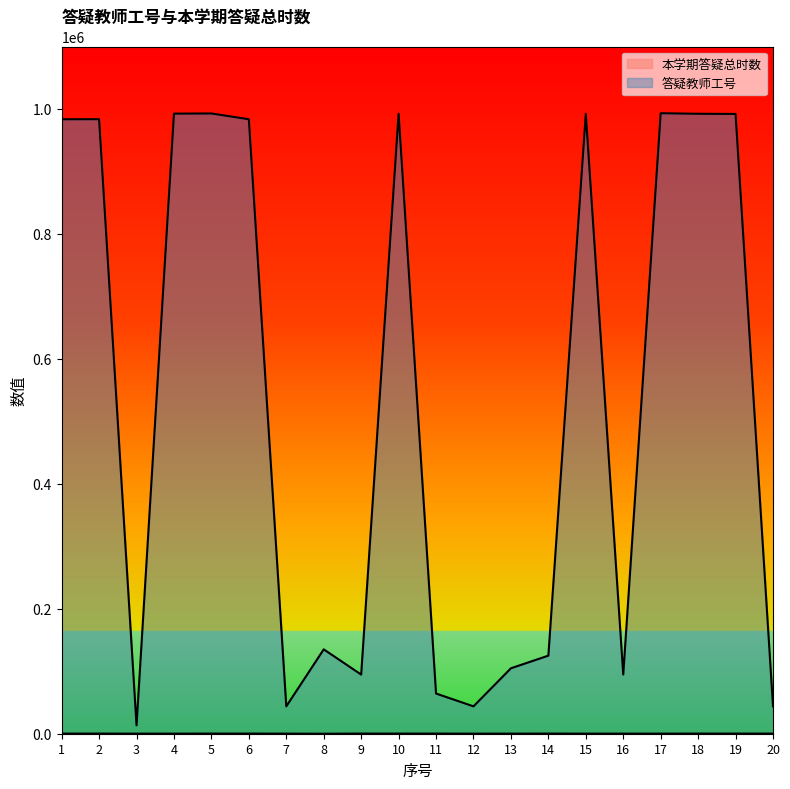

Which series changed the most between 7 and 12?

本学期答疑总时数